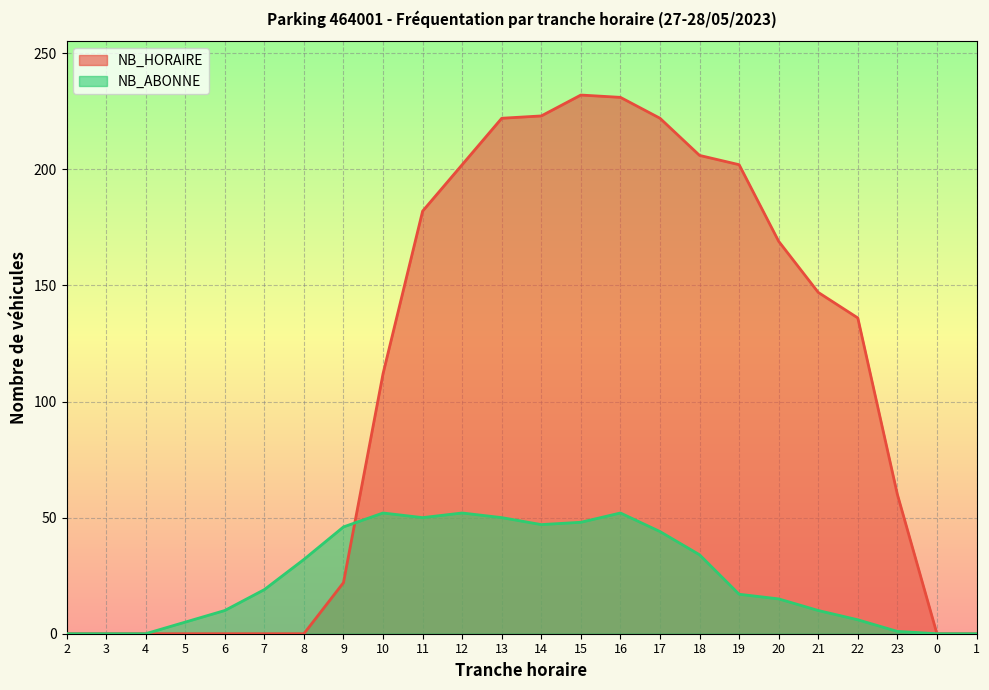

What is the label of the 7th point from the right?

19